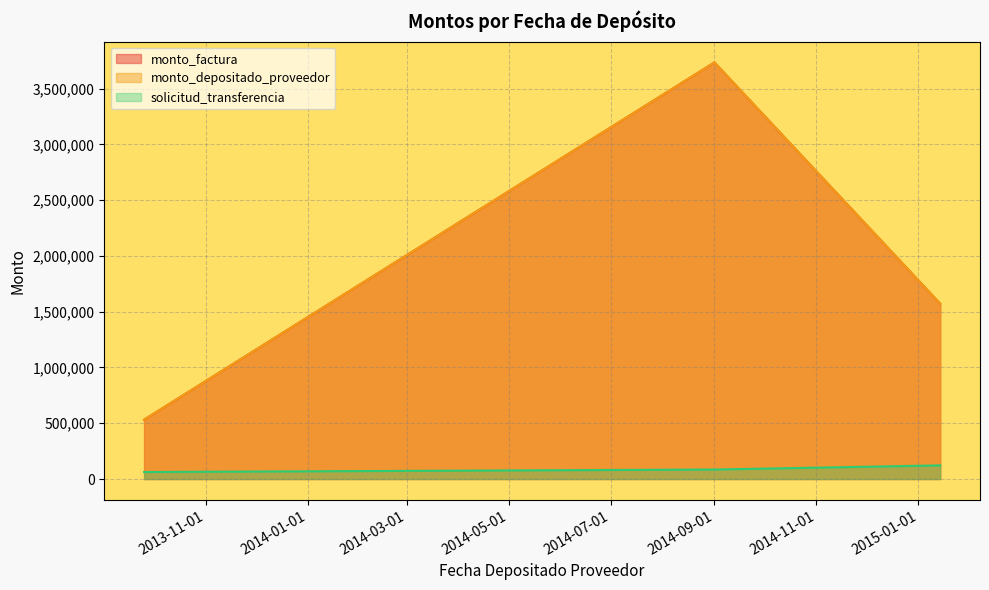

How many distinct data groups are displayed?

3